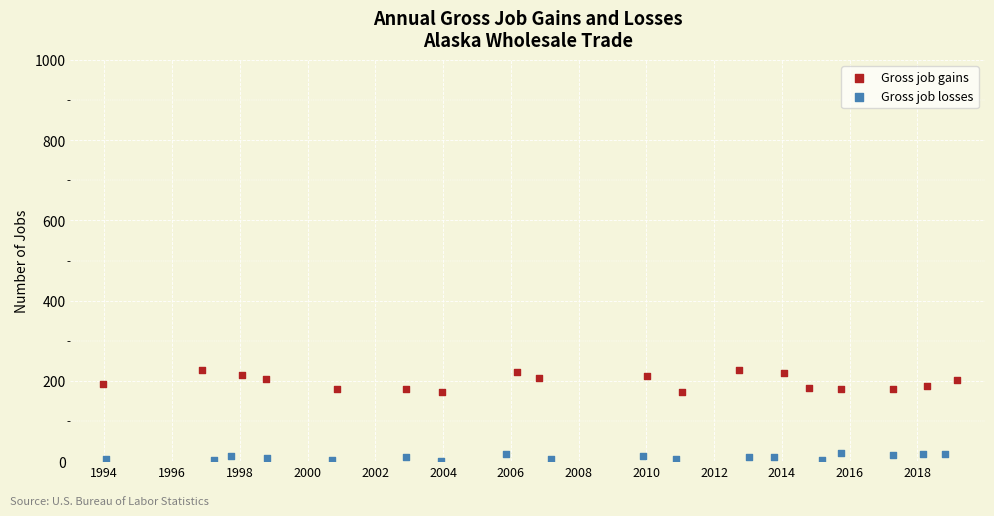

What are all the series names shown in the legend?

Gross job gains, Gross job losses